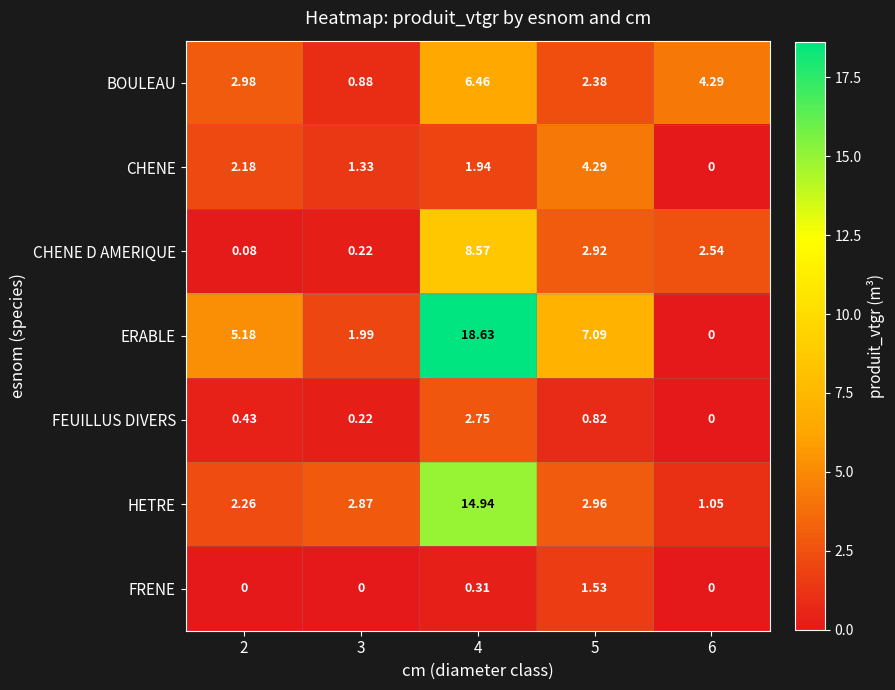

Which series has the largest total across all categories?

ERABLE